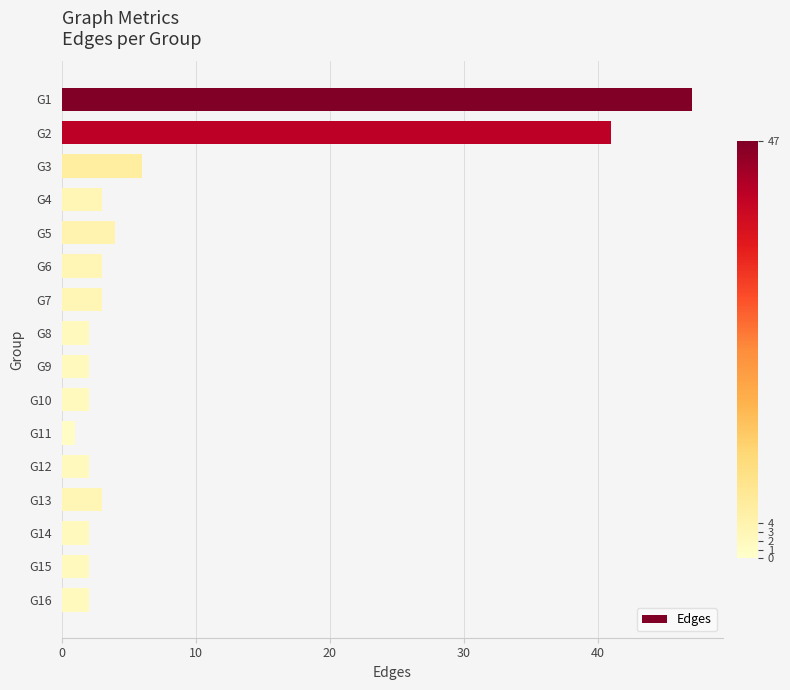

What is the minimum value shown in the chart?

1